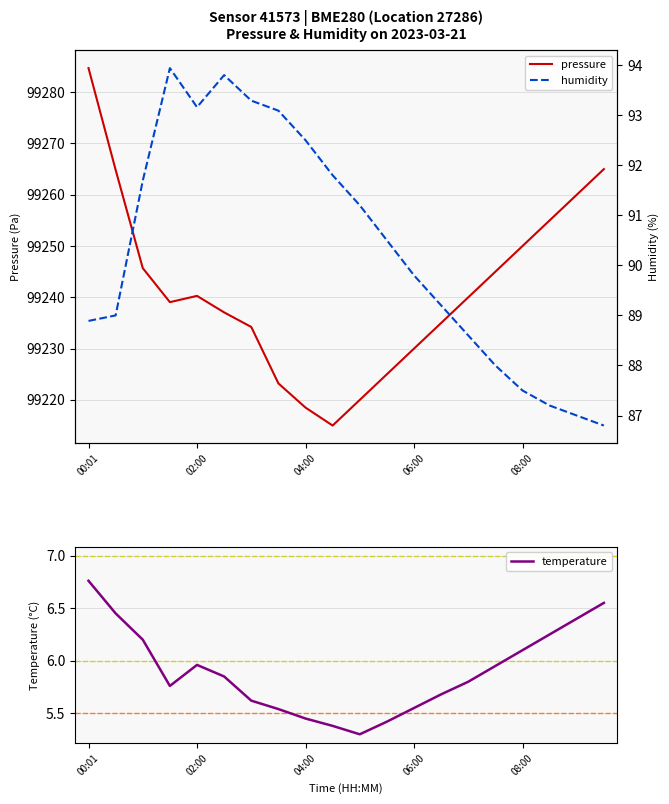

How many lines are shown in the chart?

3